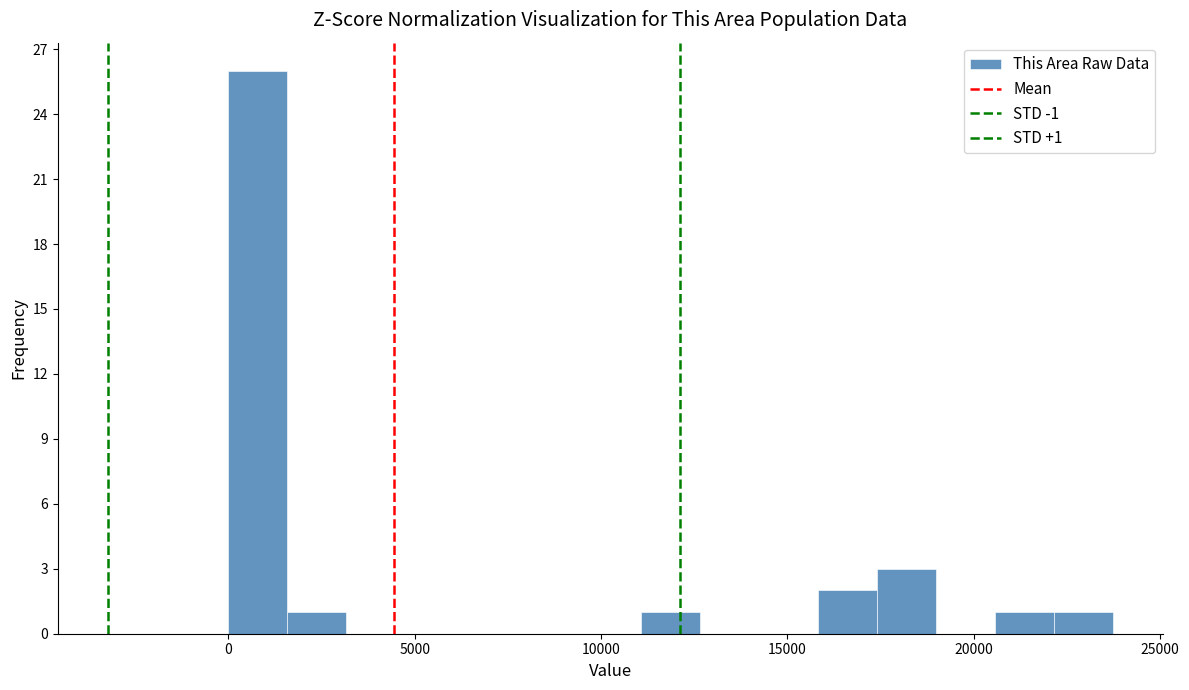

Read against the x-axis, roughly where is the centre of the tallest bar?

1000